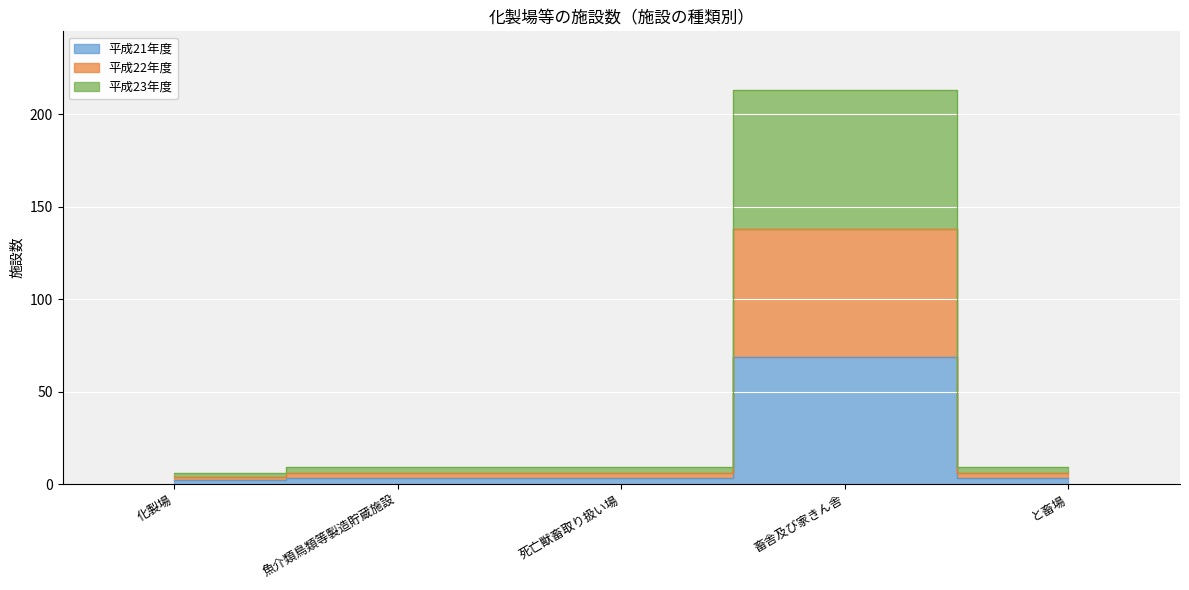

What are all the series names shown in the legend?

平成21年度, 平成22年度, 平成23年度